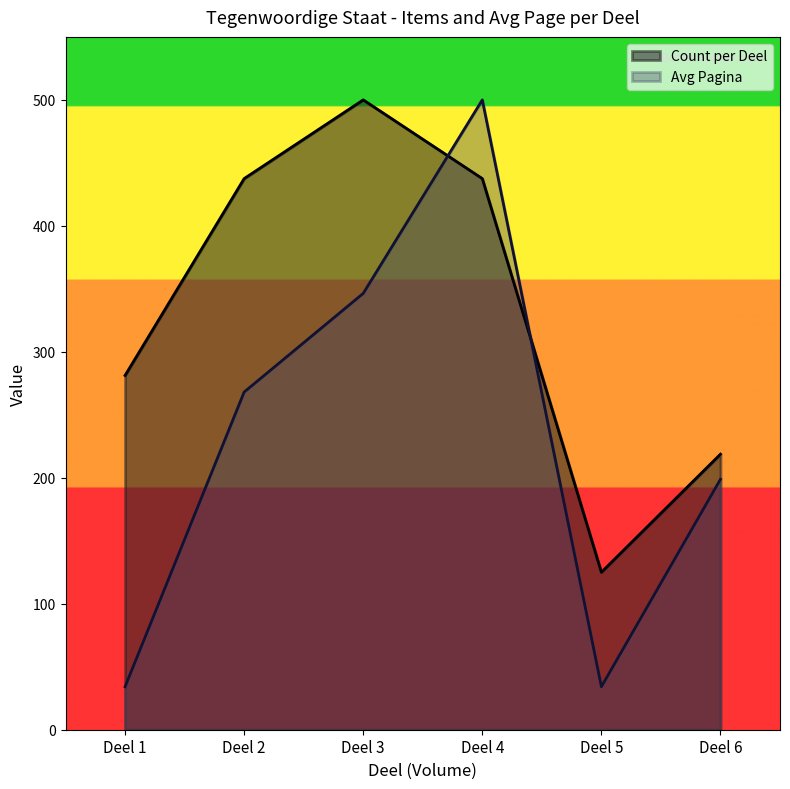

At which label is Count per Deel closest to 312?

Deel 1